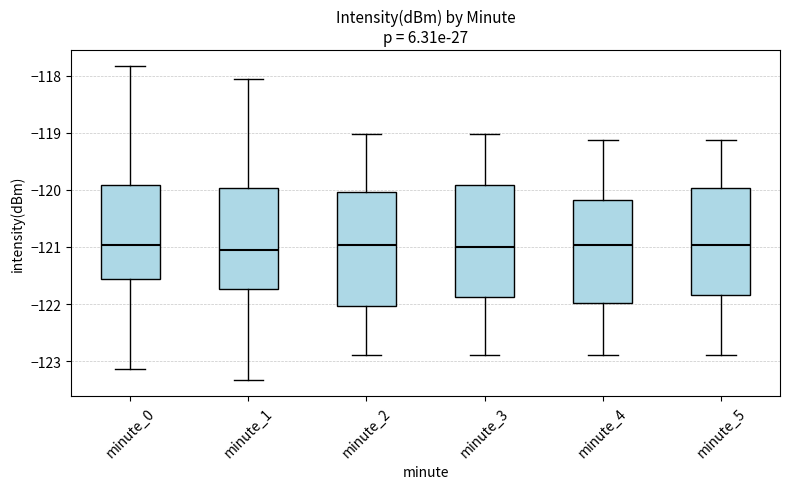

Where does the lower whisker of the box for minute_1 end on the y-axis? The values are not printed on the chart, so give them approximately, as read against the axis.

-123.3